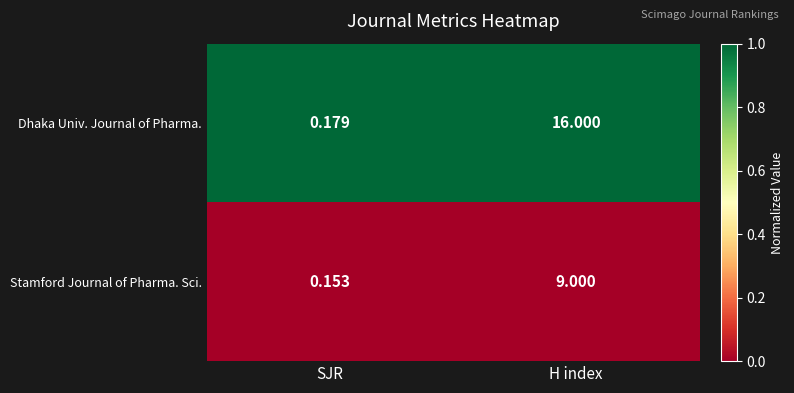

Is the value of Stamford Journal of Pharma. Sci. at H index greater than the value of Dhaka Univ. Journal of Pharma. at SJR?

Yes